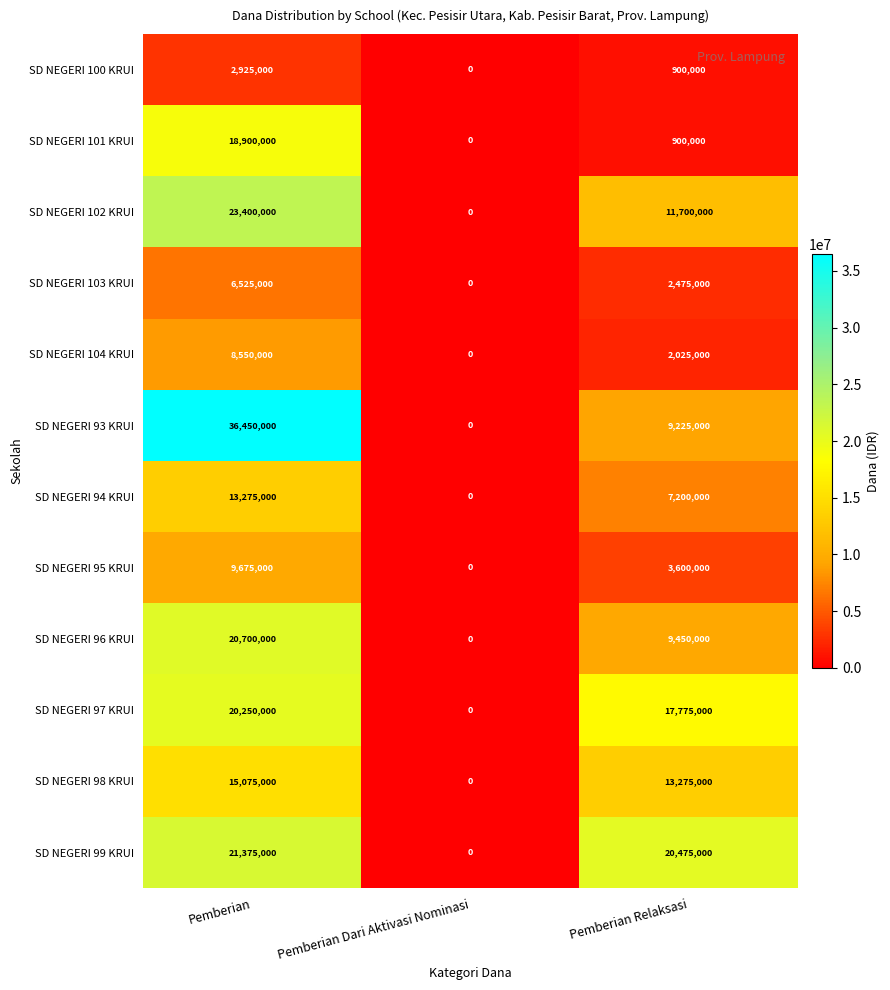

Where is SD NEGERI 93 KRUI nearest to the value 18225000?

Pemberian Relaksasi